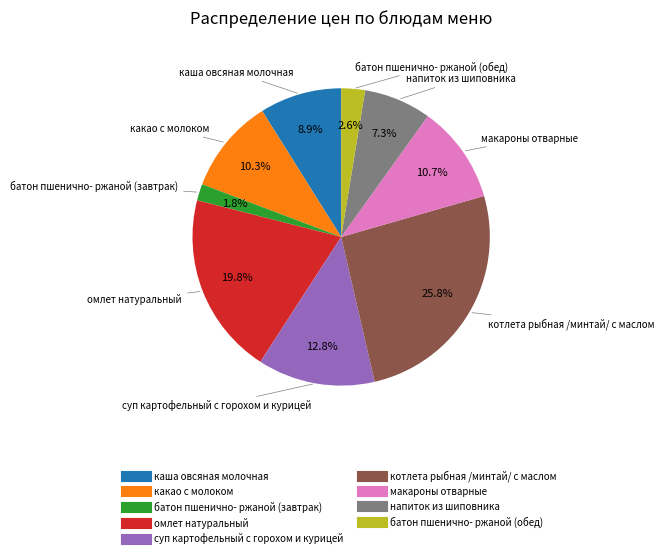

Do омлет натуральный and суп картофельный с горохом и курицей together represent more than half of the pie?

No